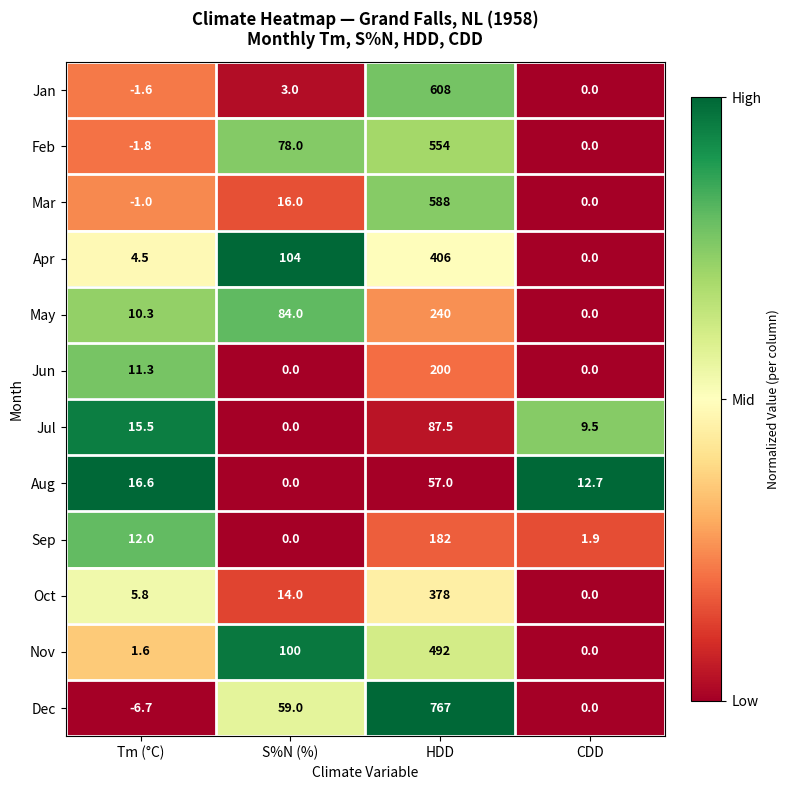

What value does the May series have at Tm (°C)?

10.3